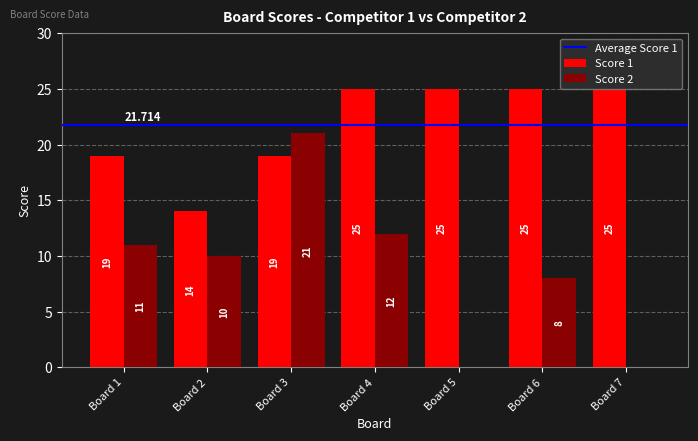

How many distinct data groups are displayed?

2